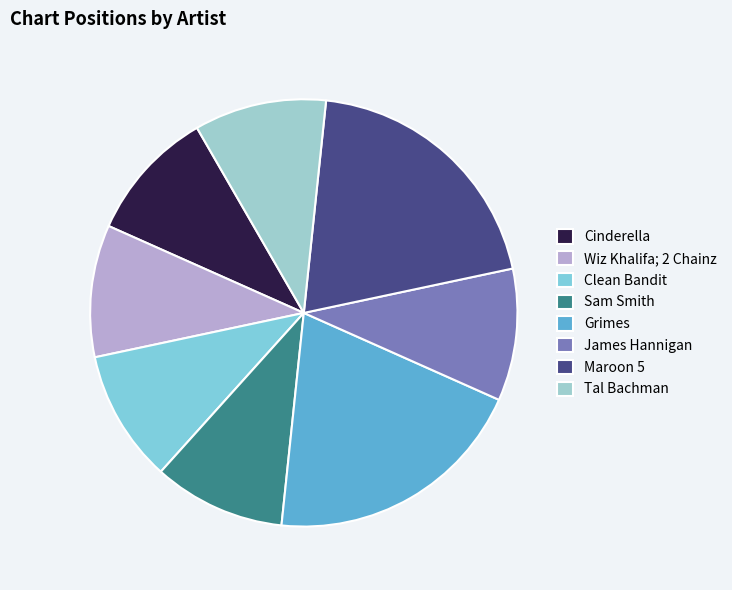

Count the number of slices in the pie.

8